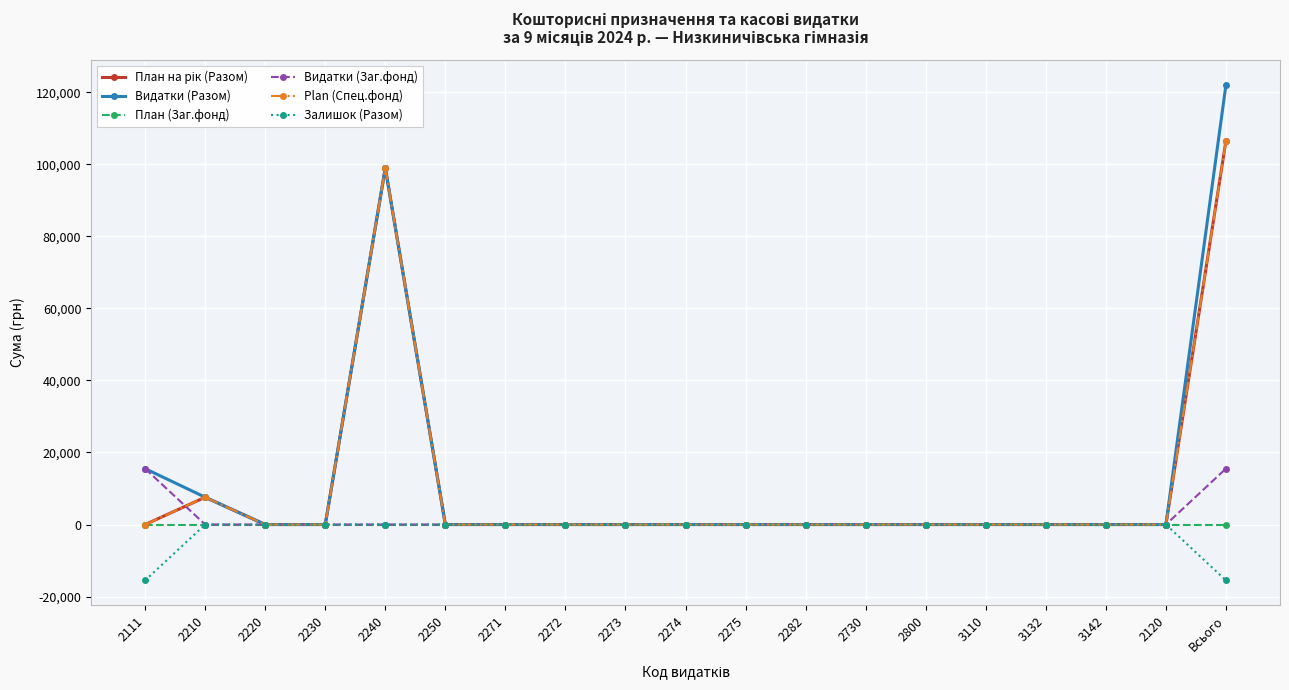

What is the smallest value displayed?

-15517.6